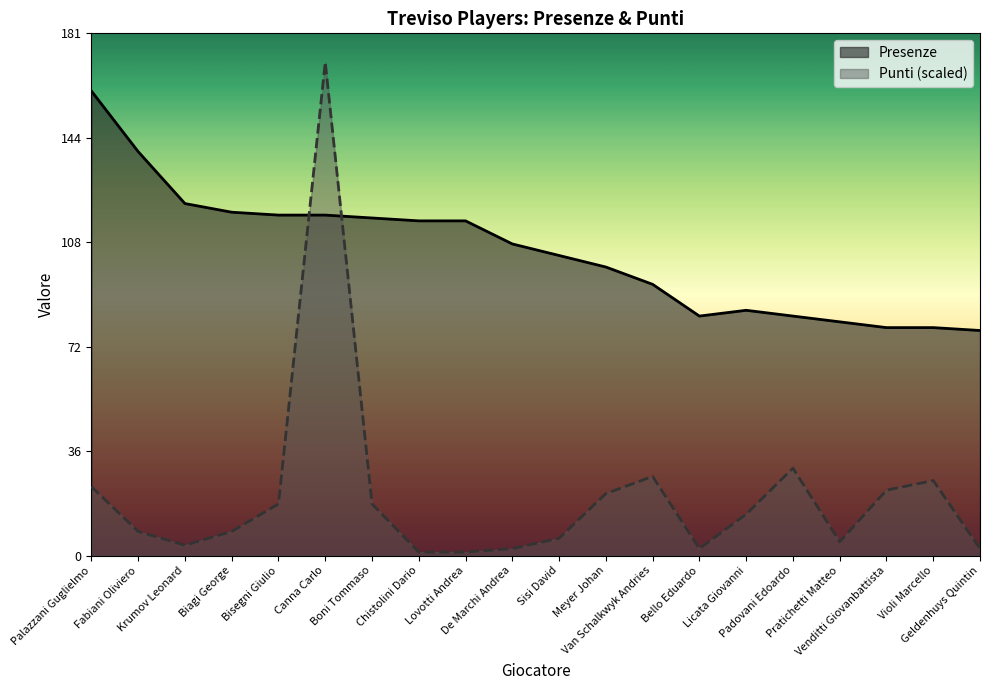

The Punti series shows 8.3 at Biagi George. True or false?

True